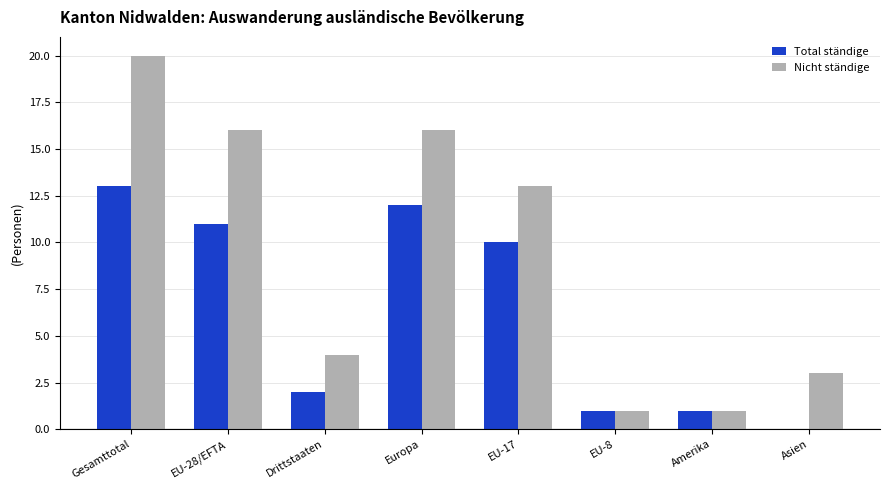

What is the total value across all series at Gesamttotal?

33